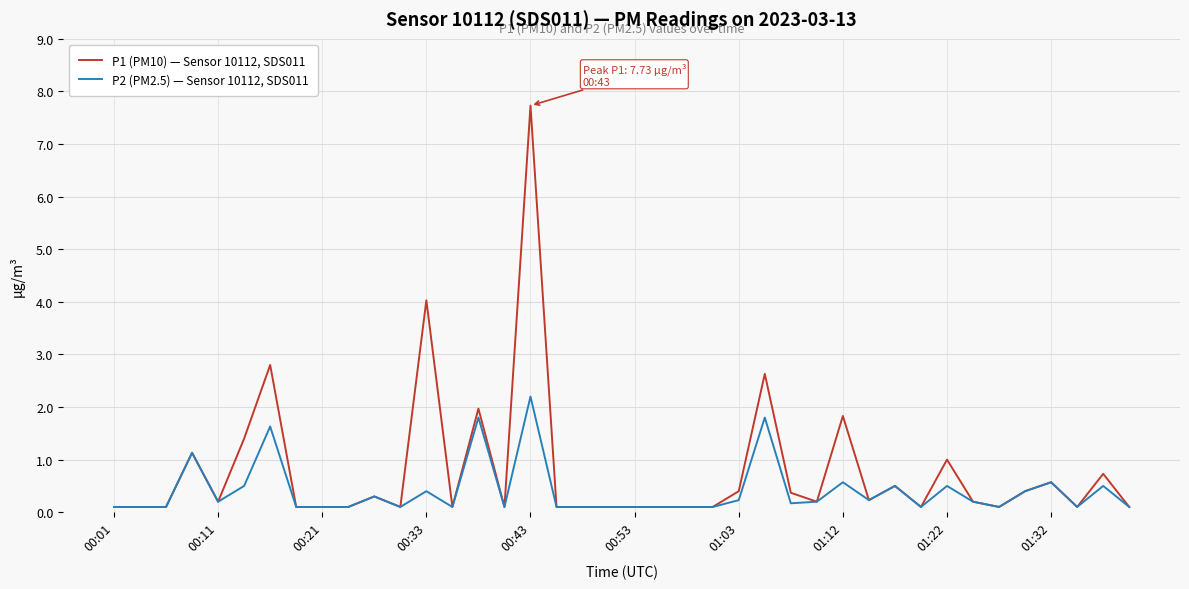

What is the greatest value displayed?

7.7